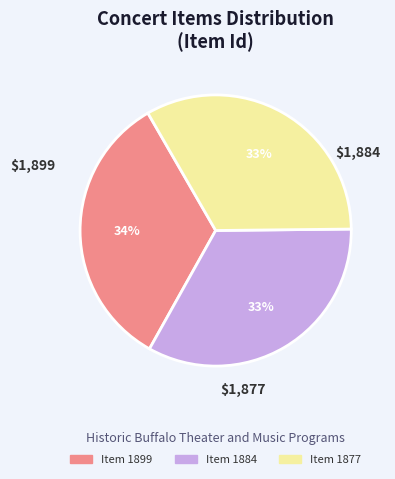

What percentage is the Item 1877 slice, to the nearest percent?

33%